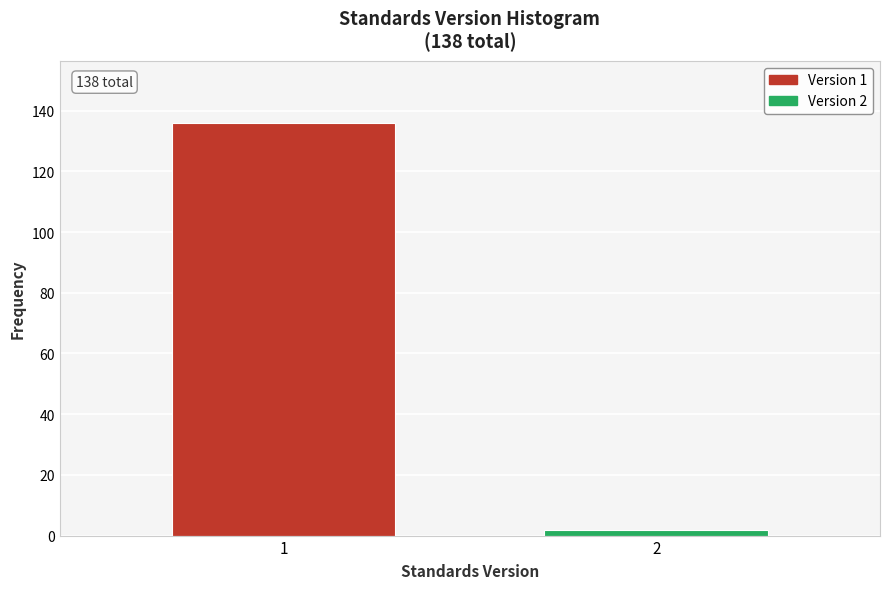

Reading right to left, list all the values displayed in this chart.

2	136